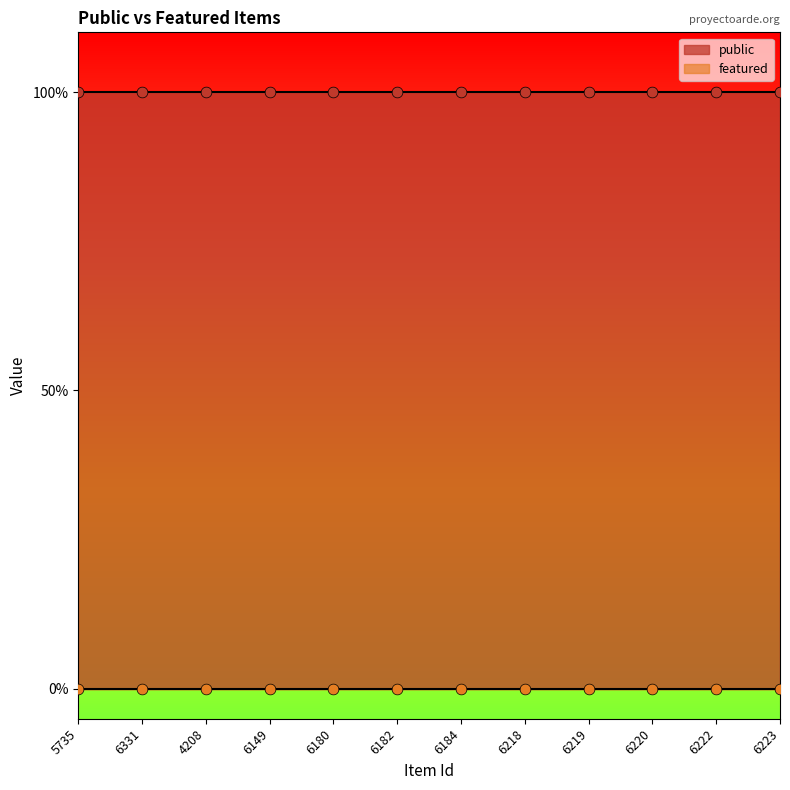

Which series reaches the maximum Y coordinate?

public